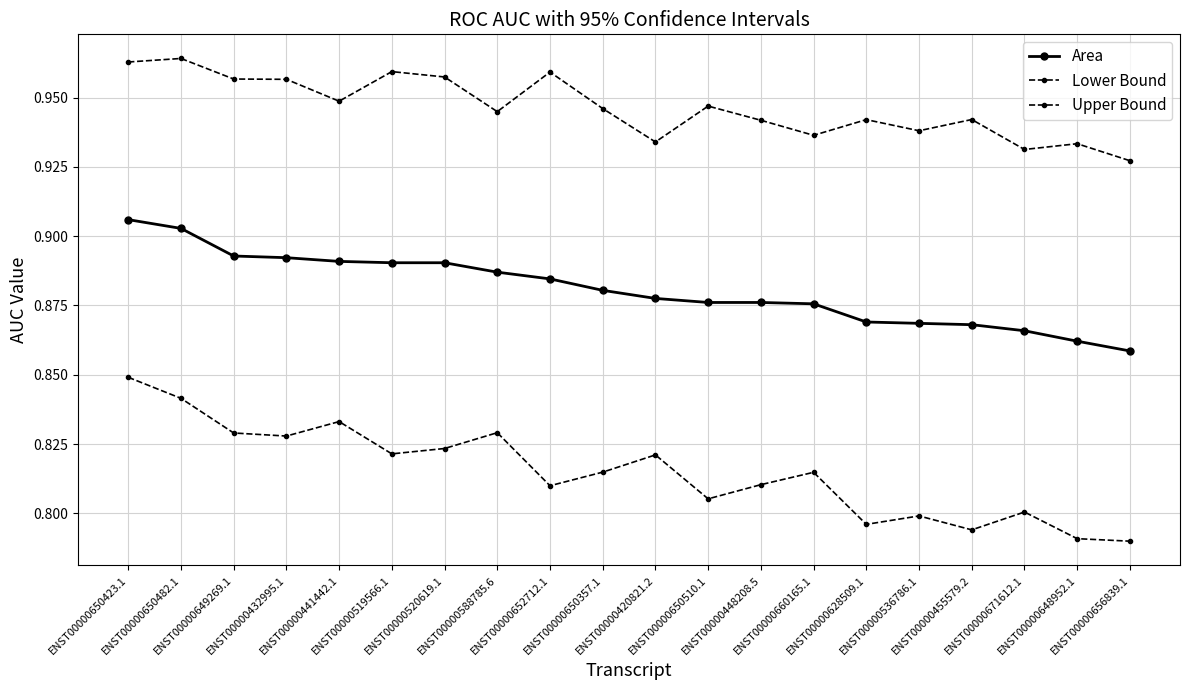

How many data points does each series have?

20